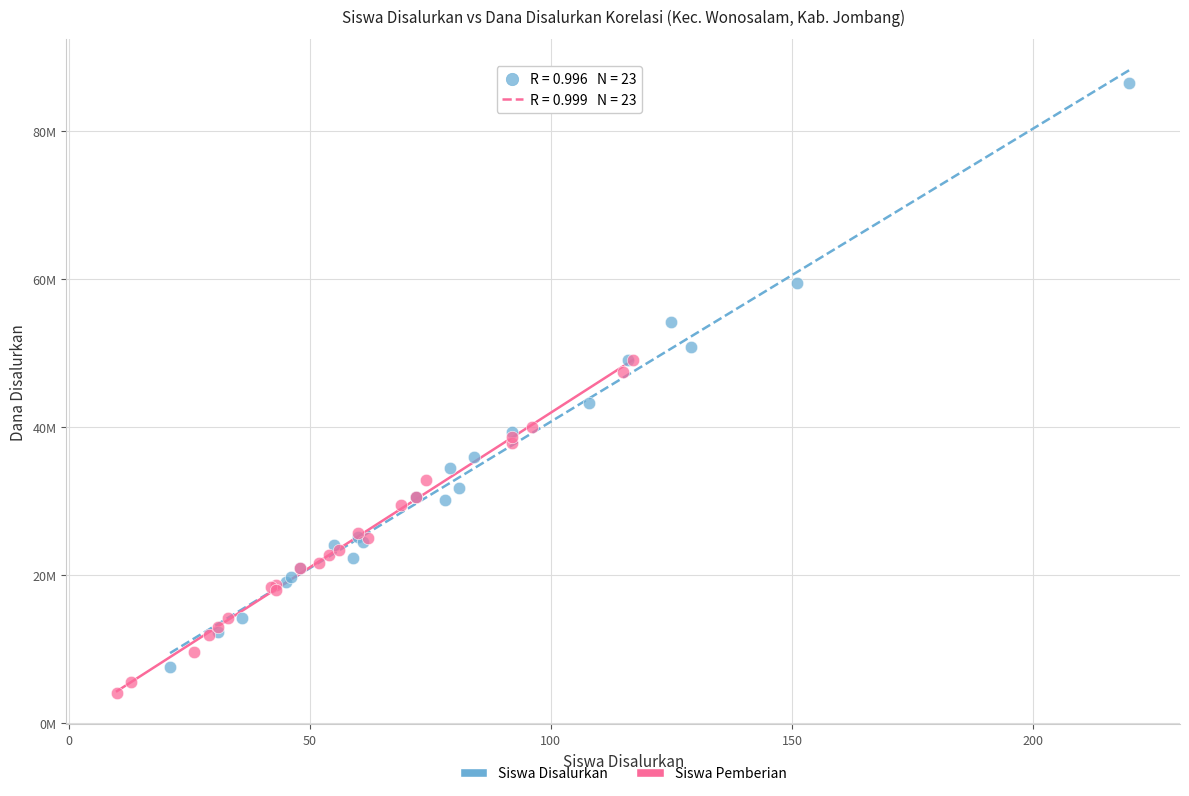

What are all the series names shown in the legend?

Siswa Disalurkan, Siswa Pemberian